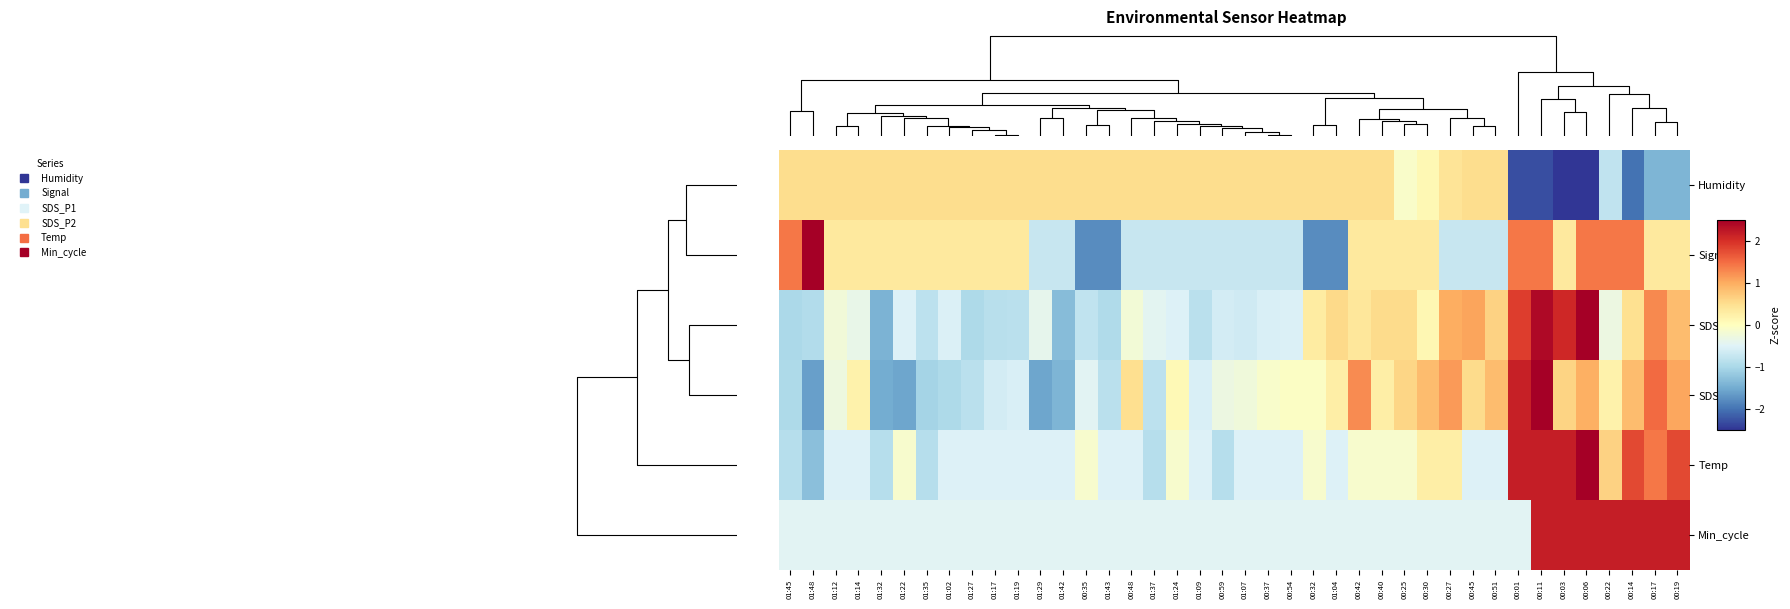

Reading right to left, list all the values displayed in this chart.

Humidity: 00:19=-1.4	00:17=-1.4	00:14=-2.0	00:22=-0.8	00:06=-2.6	00:03=-2.5	00:11=-2.3	00:01=-2.3	00:51=0.5	00:45=0.5	00:27=0.4	00:30=0.1	00:25=-0.1	00:40=0.5	00:42=0.5	01:04=0.5	00:32=0.5	00:54=0.5	00:37=0.5	01:07=0.5	00:59=0.5	01:09=0.5	01:24=0.5	01:37=0.5	00:48=0.5	01:43=0.5	00:35=0.5	01:42=0.5	01:29=0.5	01:19=0.5	01:17=0.5	01:27=0.5	01:02=0.5	01:35=0.5	01:22=0.5	01:32=0.5	01:14=0.5	01:12=0.5	01:48=0.5	01:45=0.5
Signal: 00:19=0.3	00:17=0.3	00:14=1.4	00:22=1.4	00:06=1.4	00:03=0.3	00:11=1.4	00:01=1.4	00:51=-0.7	00:45=-0.7	00:27=-0.7	00:30=0.3	00:25=0.3	00:40=0.3	00:42=0.3	01:04=-1.8	00:32=-1.8	00:54=-0.7	00:37=-0.7	01:07=-0.7	00:59=-0.7	01:09=-0.7	01:24=-0.7	01:37=-0.7	00:48=-0.7	01:43=-1.8	00:35=-1.8	01:42=-0.7	01:29=-0.7	01:19=0.3	01:17=0.3	01:27=0.3	01:02=0.3	01:35=0.3	01:22=0.3	01:32=0.3	01:14=0.3	01:12=0.3	01:48=2.5	01:45=1.4
SDS_P1: 00:19=0.8	00:17=1.3	00:14=0.5	00:22=-0.3	00:06=2.5	00:03=2.1	00:11=2.4	00:01=1.9	00:51=0.6	00:45=1.1	00:27=1.0	00:30=0.1	00:25=0.5	00:40=0.5	00:42=0.4	01:04=0.5	00:32=0.3	00:54=-0.5	00:37=-0.6	01:07=-0.7	00:59=-0.6	01:09=-0.8	01:24=-0.5	01:37=-0.4	00:48=-0.2	01:43=-0.9	00:35=-0.8	01:42=-1.3	01:29=-0.4	01:19=-0.8	01:17=-0.9	01:27=-1.0	01:02=-0.5	01:35=-0.8	01:22=-0.5	01:32=-1.4	01:14=-0.4	01:12=-0.2	01:48=-0.9	01:45=-1.0
SDS_P2: 00:19=1.1	00:17=1.5	00:14=0.8	00:22=0.2	00:06=1.0	00:03=0.6	00:11=2.5	00:01=2.2	00:51=0.8	00:45=0.5	00:27=1.1	00:30=0.8	00:25=0.6	00:40=0.3	00:42=1.3	01:04=0.3	00:32=-0.0	00:54=-0.0	00:37=-0.1	01:07=-0.2	00:59=-0.3	01:09=-0.6	01:24=0.1	01:37=-0.8	00:48=0.5	01:43=-0.9	00:35=-0.5	01:42=-1.4	01:29=-1.6	01:19=-0.6	01:17=-0.6	01:27=-0.9	01:02=-1.0	01:35=-1.0	01:22=-1.6	01:32=-1.5	01:14=0.2	01:12=-0.3	01:48=-1.6	01:45=-1.0
Temp: 00:19=1.8	00:17=1.4	00:14=1.8	00:22=0.6	00:06=2.6	00:03=2.2	00:11=2.2	00:01=2.2	00:51=-0.5	00:45=-0.5	00:27=0.3	00:30=0.3	00:25=-0.1	00:40=-0.1	00:42=-0.1	01:04=-0.5	00:32=-0.1	00:54=-0.5	00:37=-0.5	01:07=-0.5	00:59=-0.9	01:09=-0.5	01:24=-0.1	01:37=-0.9	00:48=-0.5	01:43=-0.5	00:35=-0.1	01:42=-0.5	01:29=-0.5	01:19=-0.5	01:17=-0.5	01:27=-0.5	01:02=-0.5	01:35=-0.9	01:22=-0.1	01:32=-0.9	01:14=-0.5	01:12=-0.5	01:48=-1.3	01:45=-0.9
Min_cycle: 00:19=2.2	00:17=2.2	00:14=2.2	00:22=2.2	00:06=2.2	00:03=2.2	00:11=2.2	00:01=-0.5	00:51=-0.5	00:45=-0.5	00:27=-0.5	00:30=-0.5	00:25=-0.5	00:40=-0.5	00:42=-0.5	01:04=-0.5	00:32=-0.5	00:54=-0.5	00:37=-0.5	01:07=-0.5	00:59=-0.5	01:09=-0.5	01:24=-0.5	01:37=-0.5	00:48=-0.5	01:43=-0.5	00:35=-0.5	01:42=-0.5	01:29=-0.5	01:19=-0.5	01:17=-0.5	01:27=-0.5	01:02=-0.5	01:35=-0.5	01:22=-0.5	01:32=-0.5	01:14=-0.5	01:12=-0.5	01:48=-0.5	01:45=-0.5